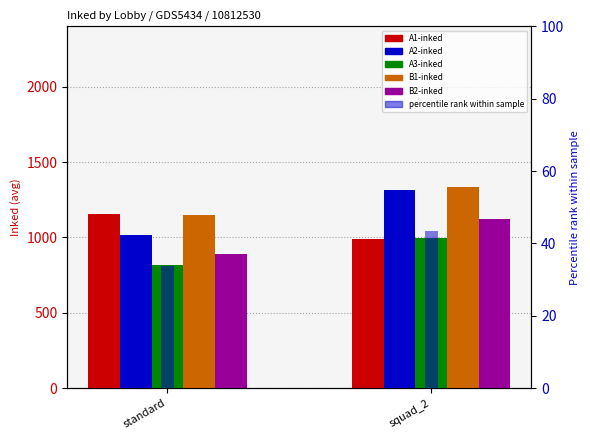

What is the greatest value displayed?

1334.7